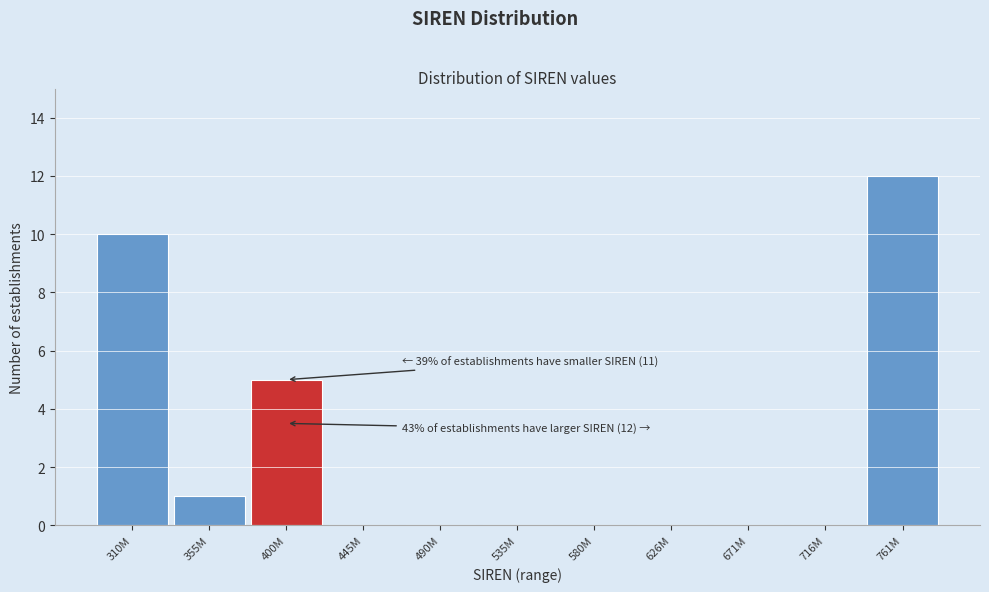

Reading right to left, what are all the values shown in this chart?

761M=12	716M=0	671M=0	626M=0	580M=0	535M=0	490M=0	445M=0	400M=5	355M=1	310M=10